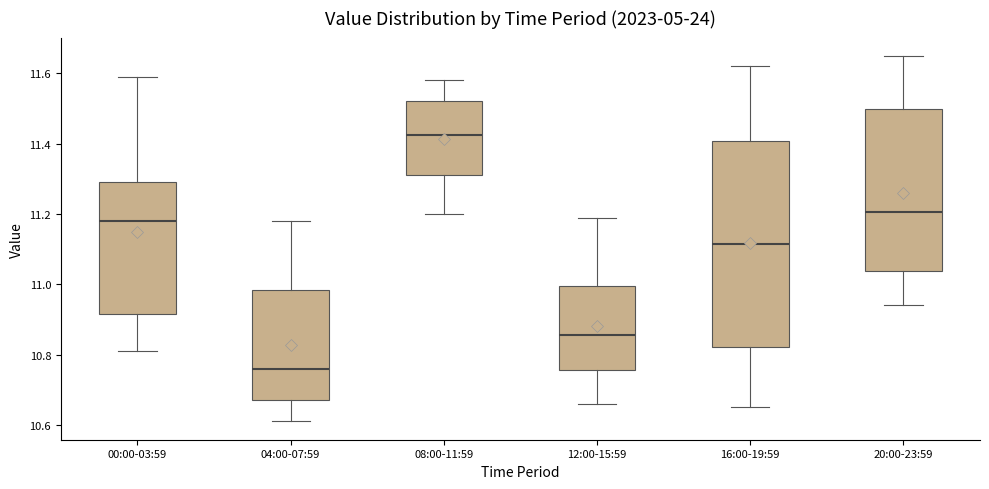

Reading left to right, read every box against the y-axis: the position of its median line, the range the box covers, and the ends of its whiskers. The values are not printed on the chart, so give them approximately, as read against the axis.

00:00-03:59: median 11.18, box 10.92 to 11.30, whiskers 10.82 to 11.60
04:00-07:59: median 10.76, box 10.68 to 10.98, whiskers 10.62 to 11.18
08:00-11:59: median 11.42, box 11.32 to 11.52, whiskers 11.20 to 11.58
12:00-15:59: median 10.86, box 10.76 to 11.00, whiskers 10.66 to 11.20
16:00-19:59: median 11.12, box 10.82 to 11.40, whiskers 10.66 to 11.62
20:00-23:59: median 11.20, box 11.04 to 11.50, whiskers 10.94 to 11.66